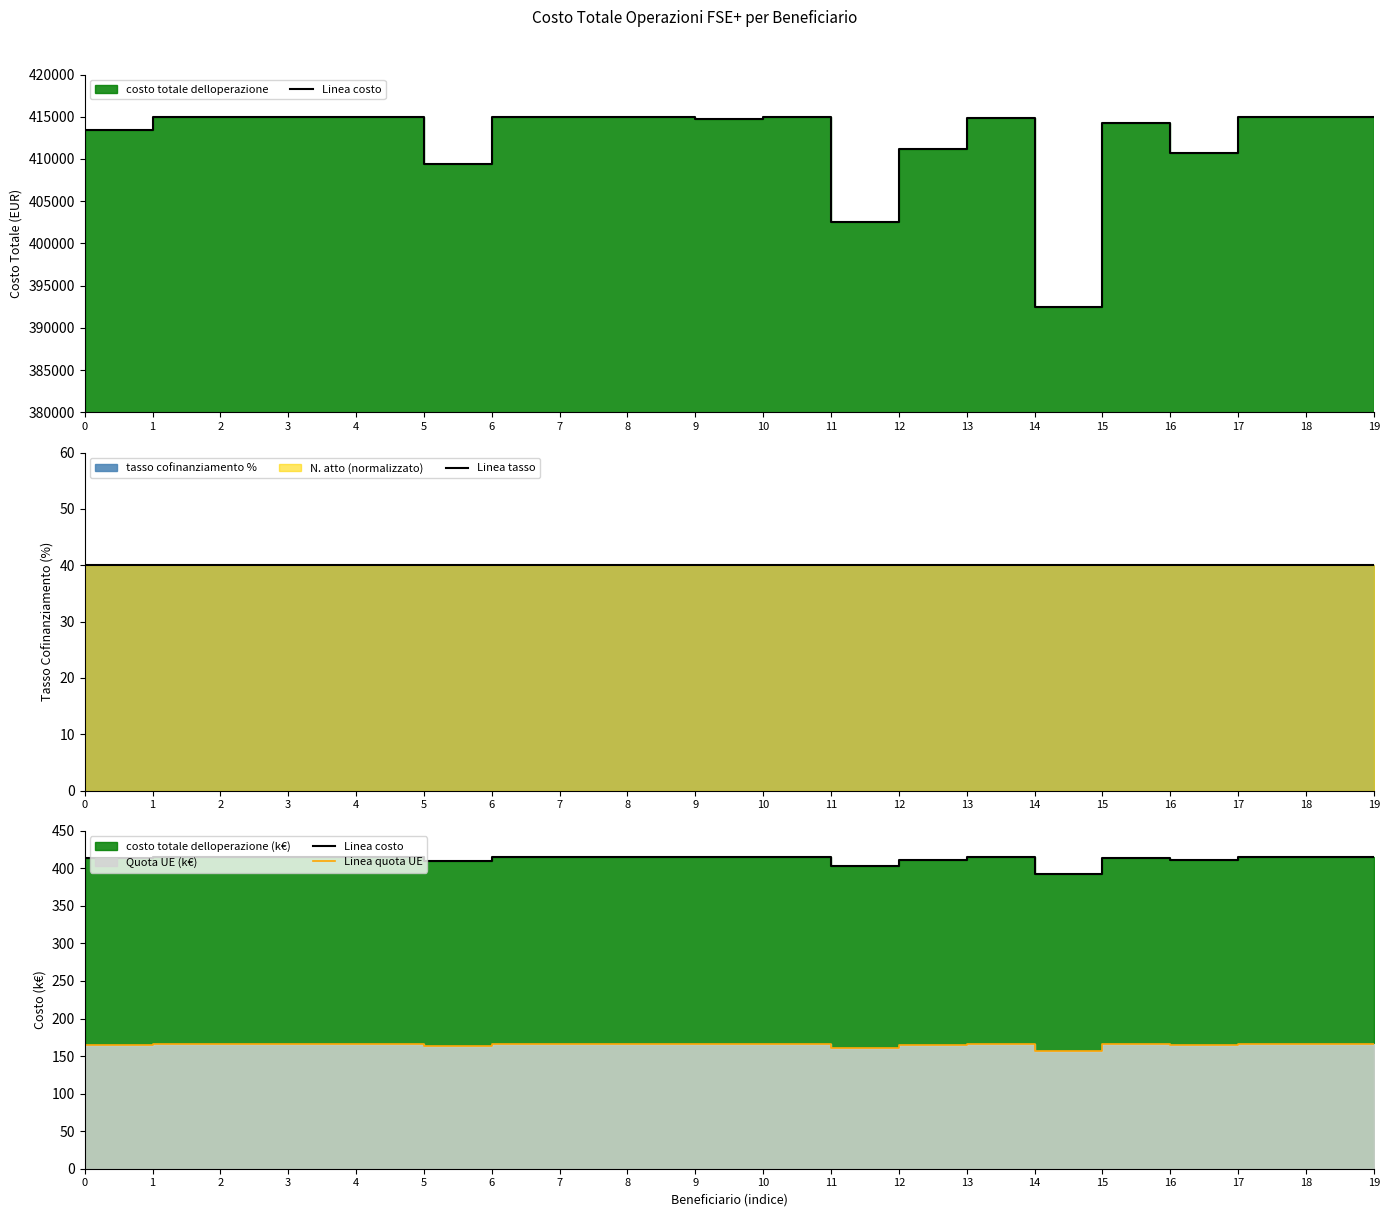

Reading left to right, list all the values displayed in this chart.

Linea costo: 413.5	415.0	415.0	415.0	415.0	409.4	415.0	415.0	415.0	414.7	415.0	402.5	411.1	414.8	392.5	414.3	410.7	415.0	415.0	415.0
Linea tasso: 40.0	40.0	40.0	40.0	40.0	40.0	40.0	40.0	40.0	40.0	40.0	40.0	40.0	40.0	40.0	40.0	40.0	40.0	40.0	40.0
Linea quota UE: 165.4	166.0	166.0	166.0	166.0	163.8	166.0	166.0	166.0	165.9	166.0	161.0	164.5	165.9	157.0	165.7	164.3	166.0	166.0	166.0